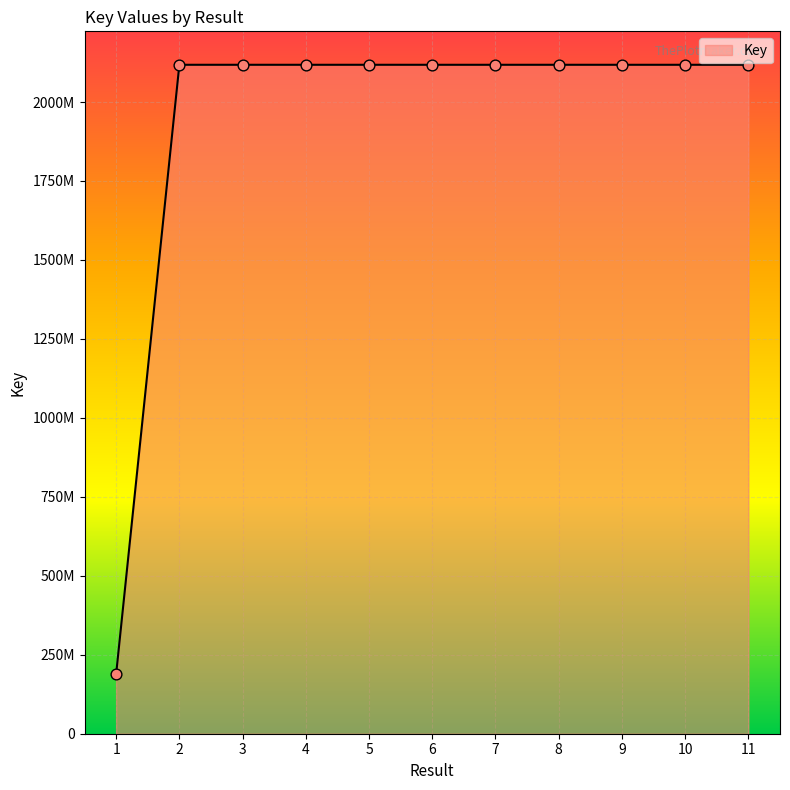

Does the chart have visible grid lines?

Yes